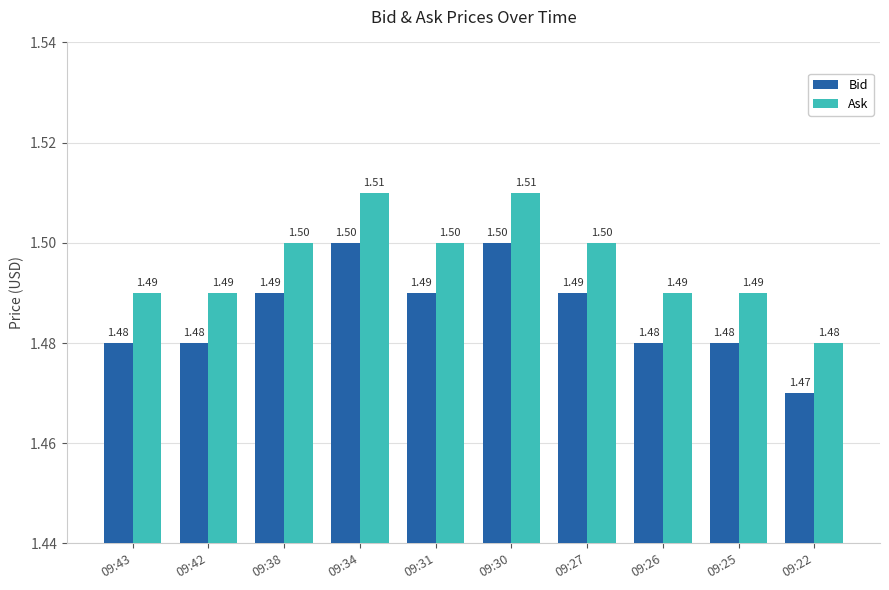

Reading left to right, transcribe all the data shown in this chart.

Bid: 1.5	1.5	1.5	1.5	1.5	1.5	1.5	1.5	1.5	1.5
Ask: 1.5	1.5	1.5	1.5	1.5	1.5	1.5	1.5	1.5	1.5